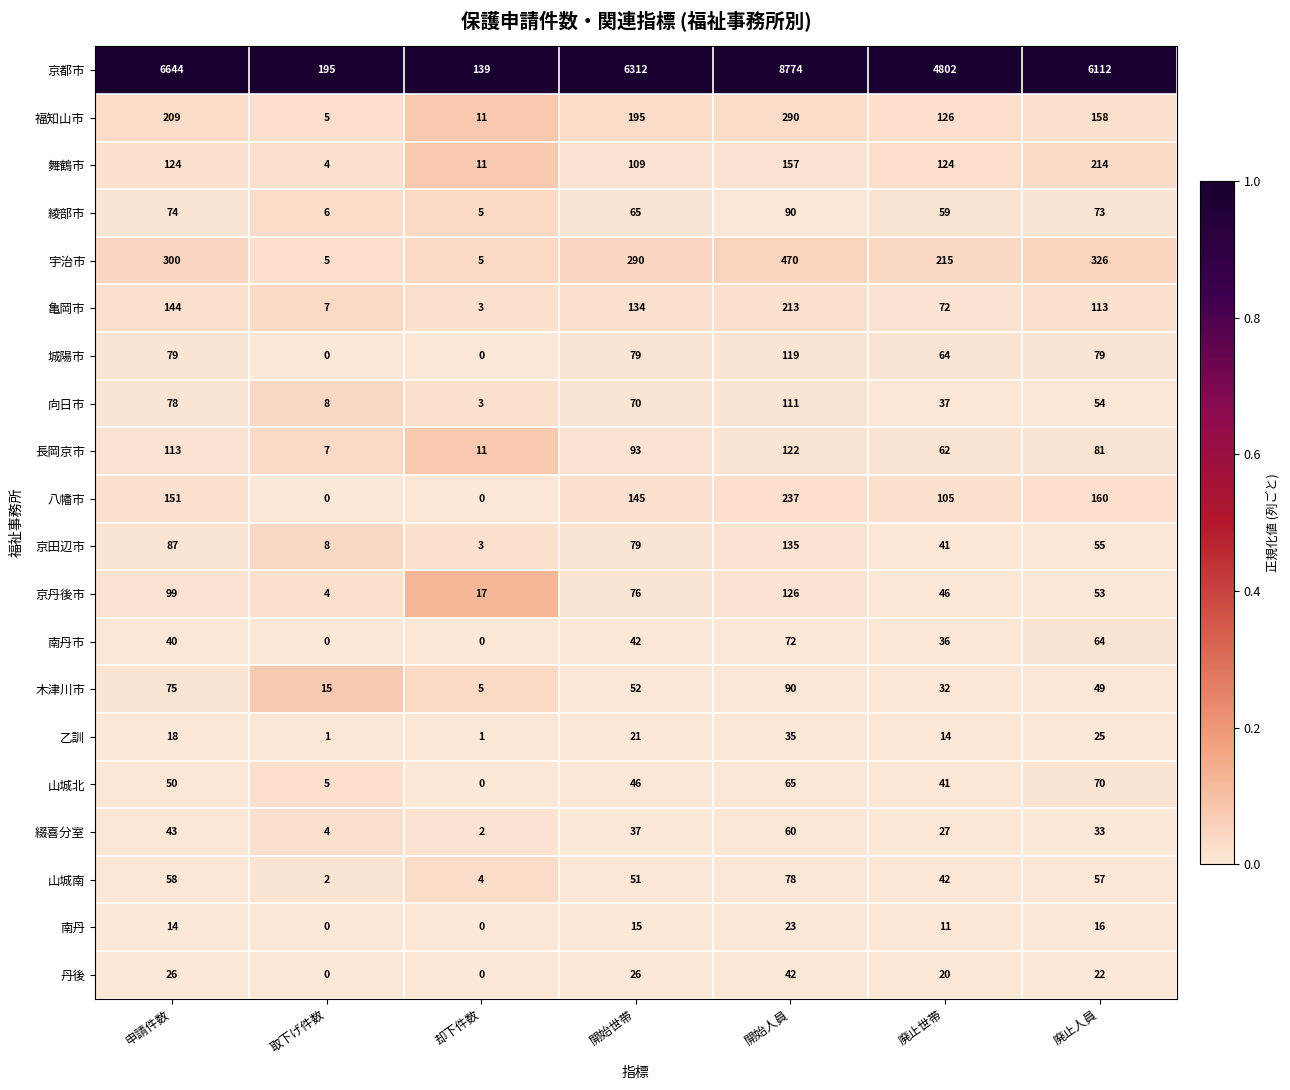

Which series changed the most between 却下件数 and 開始世帯?

京都市